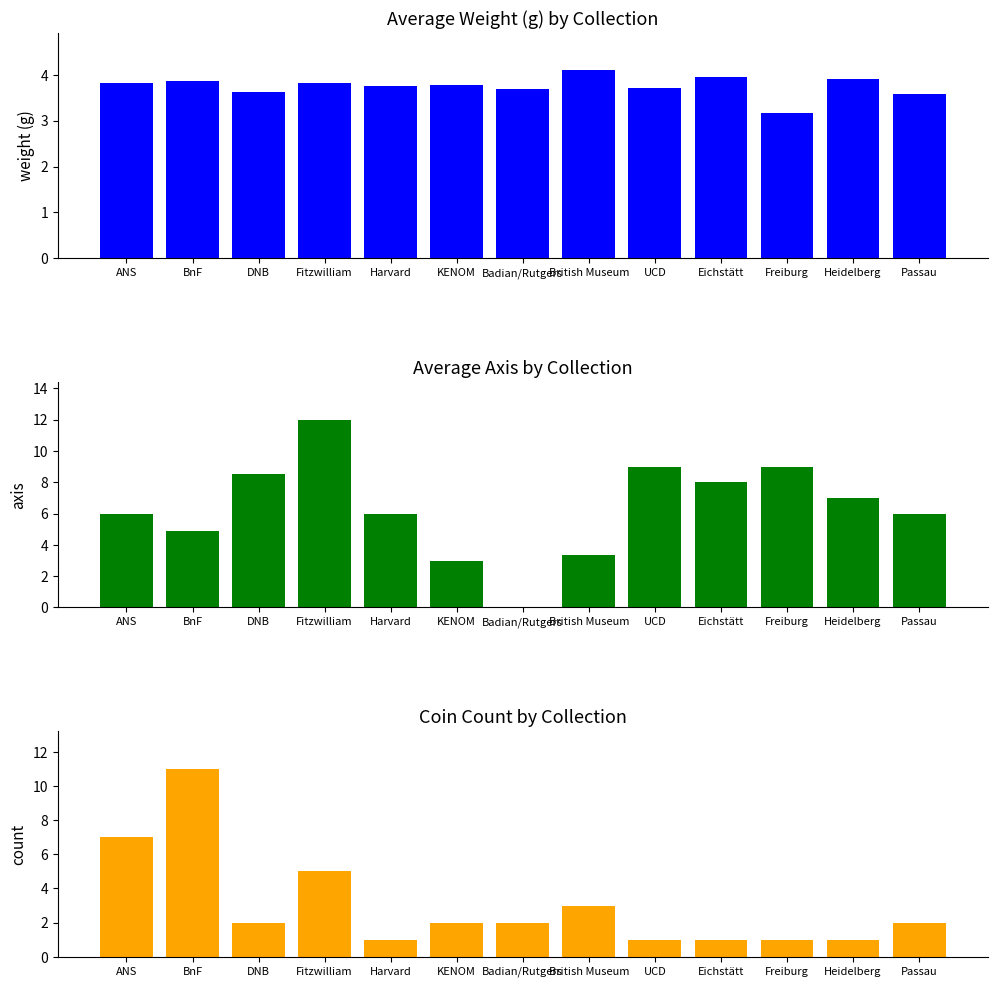

Rank the categories by axis value from lowest to highest.

Badian/Rutgers, KENOM, British Museum, BnF, ANS, Harvard, Passau, Heidelberg, Eichstätt, DNB, UCD, Freiburg, Fitzwilliam